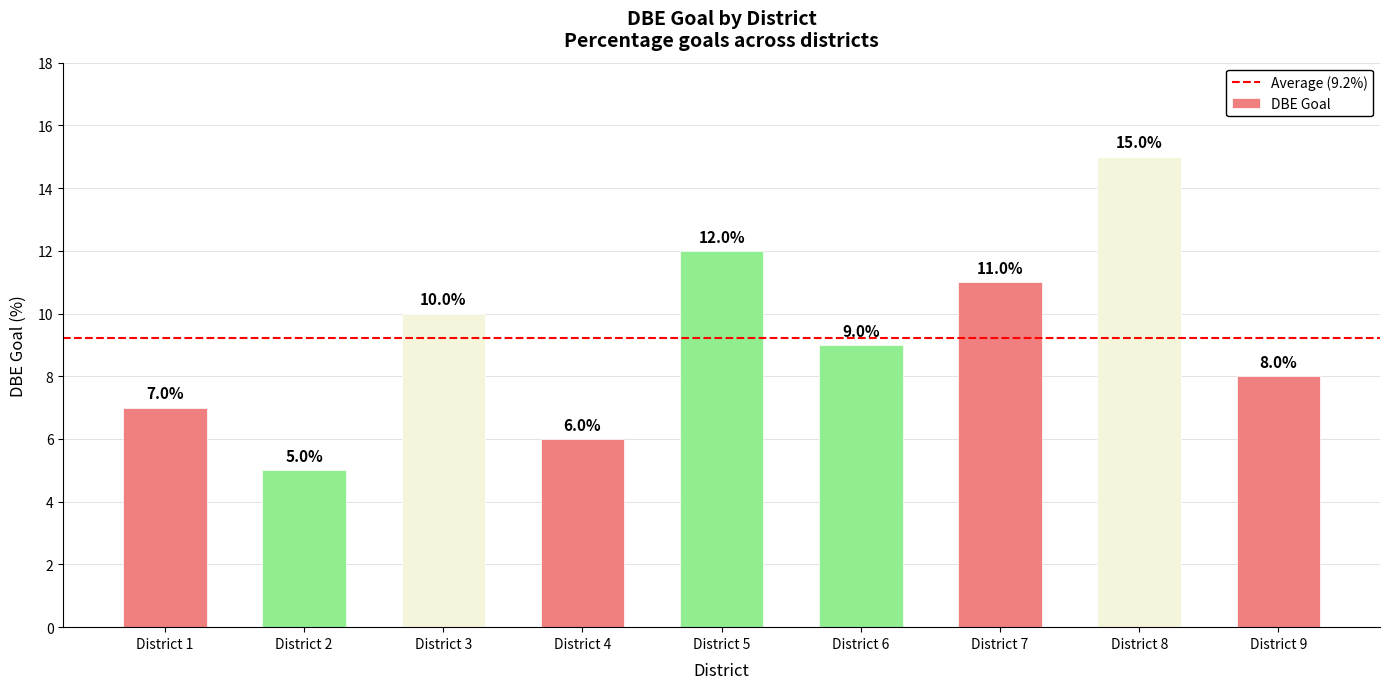

Is it true that the value at District 1 is 7?

True